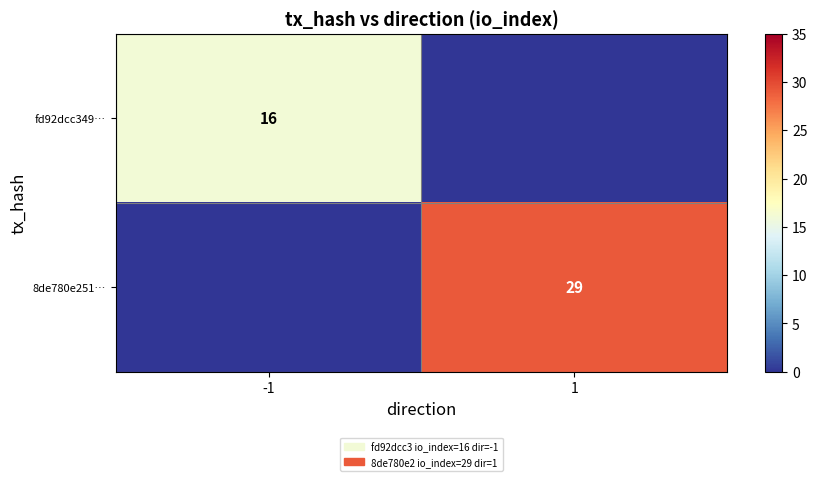

Is the value of fd92dcc349… at -1 greater than the value of 8de780e251… at 1?

No